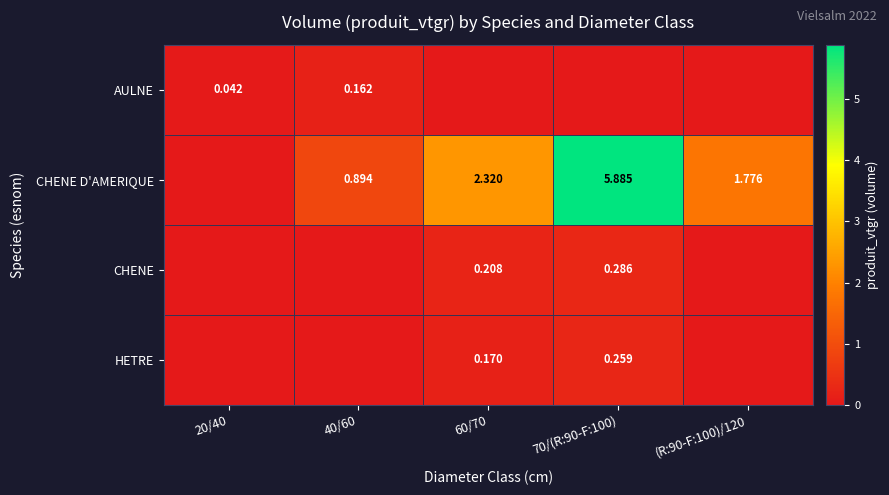

Which series has the largest range (max minus min)?

CHENE D'AMERIQUE